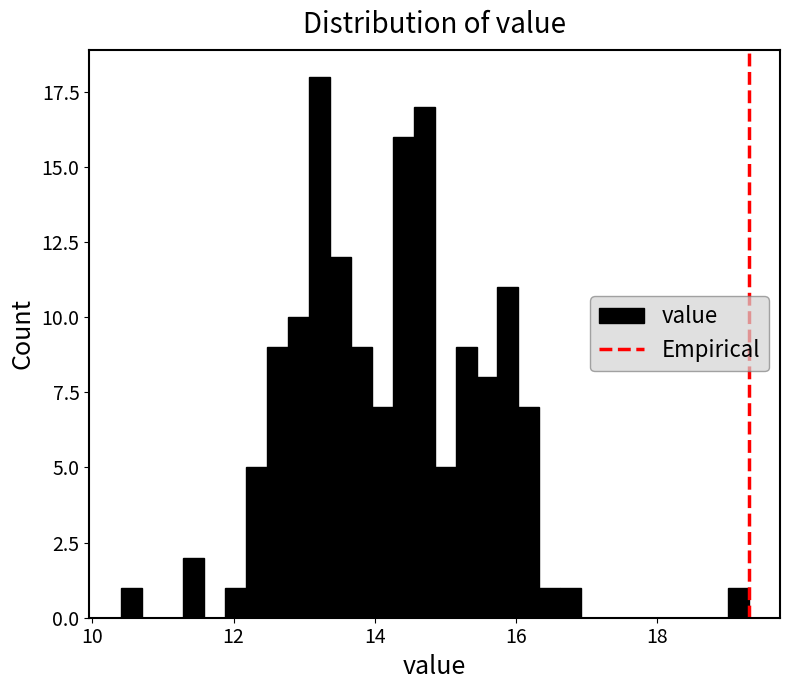

Around what value on the x-axis is the tallest bar? Give the approximate position of its centre, as read against the axis.

13.2